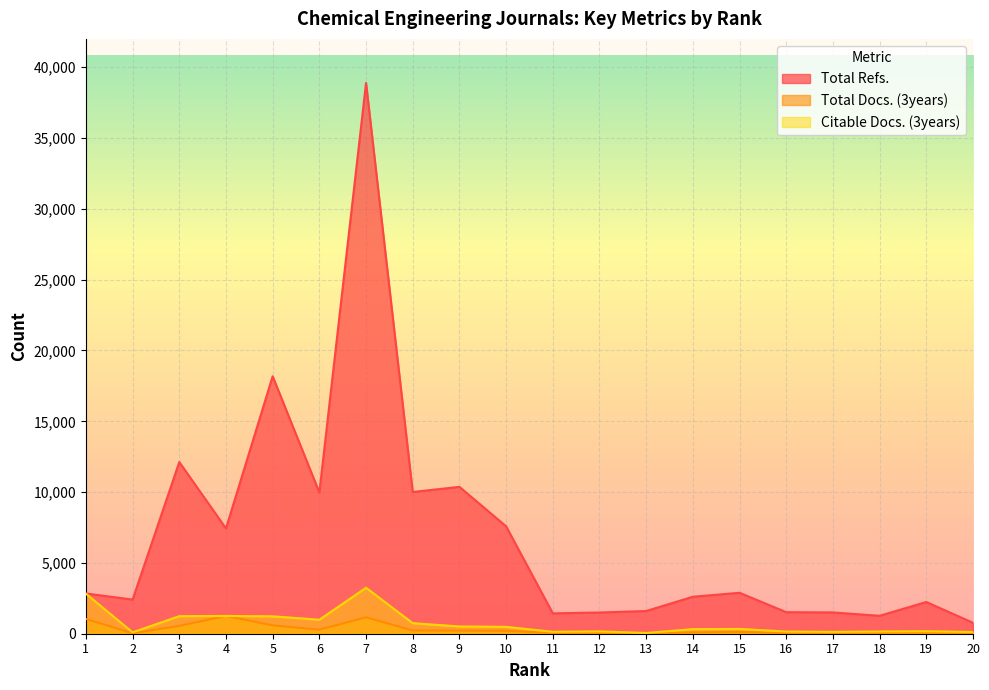

How many data points in Total Refs. are above 2842?

9